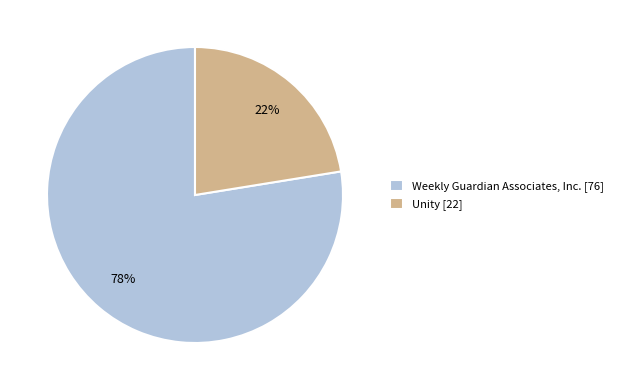

What is the ratio of the value at Weekly Guardian Associates, Inc. to the value at Unity?

3.5